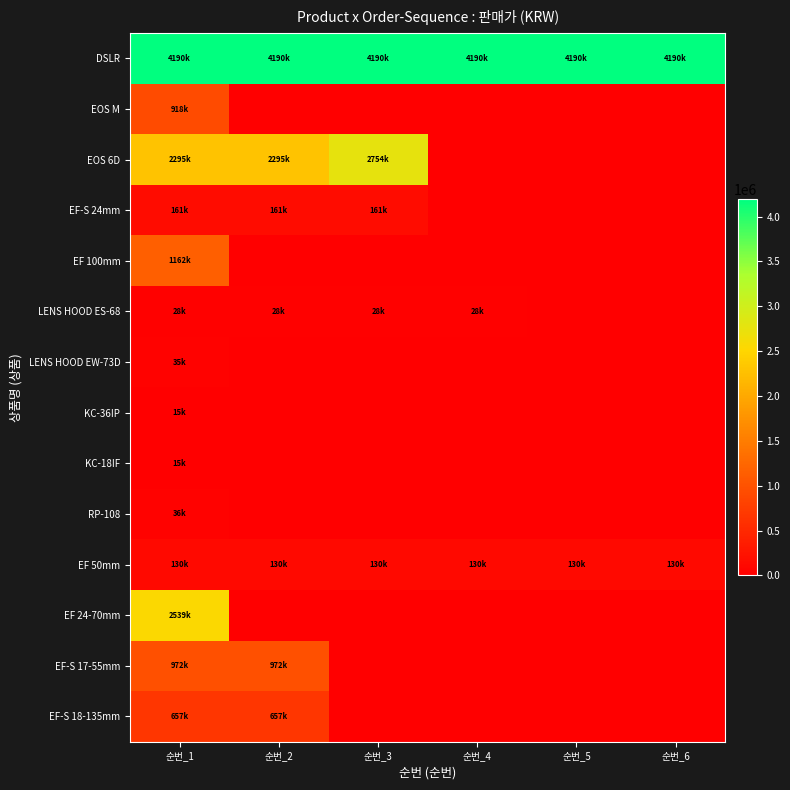

Between 순번_1 and 순번_2, which is larger?

순번_1